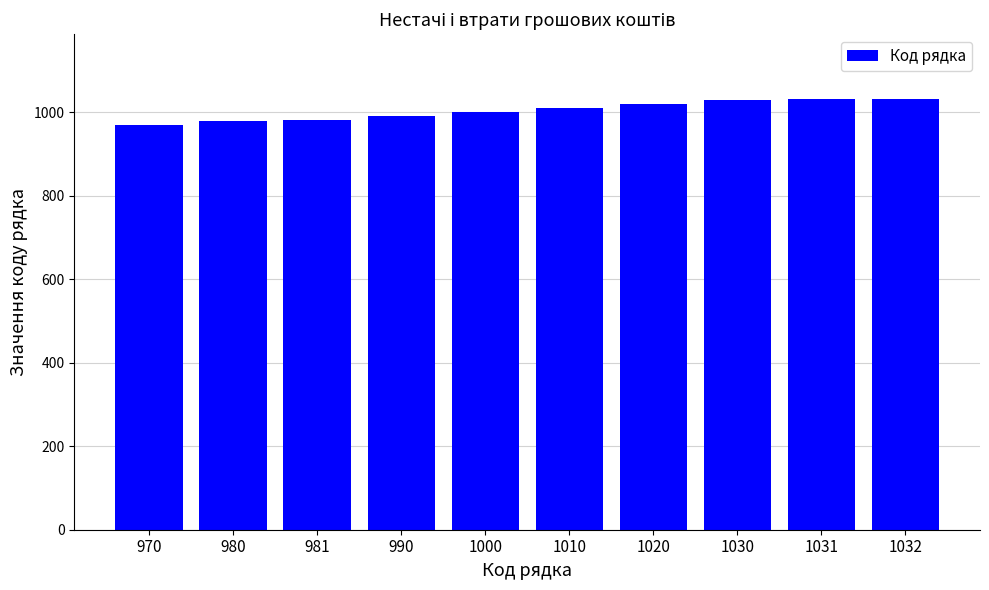

What is the ratio of the value at 1031 to the value at 1020?

1.0